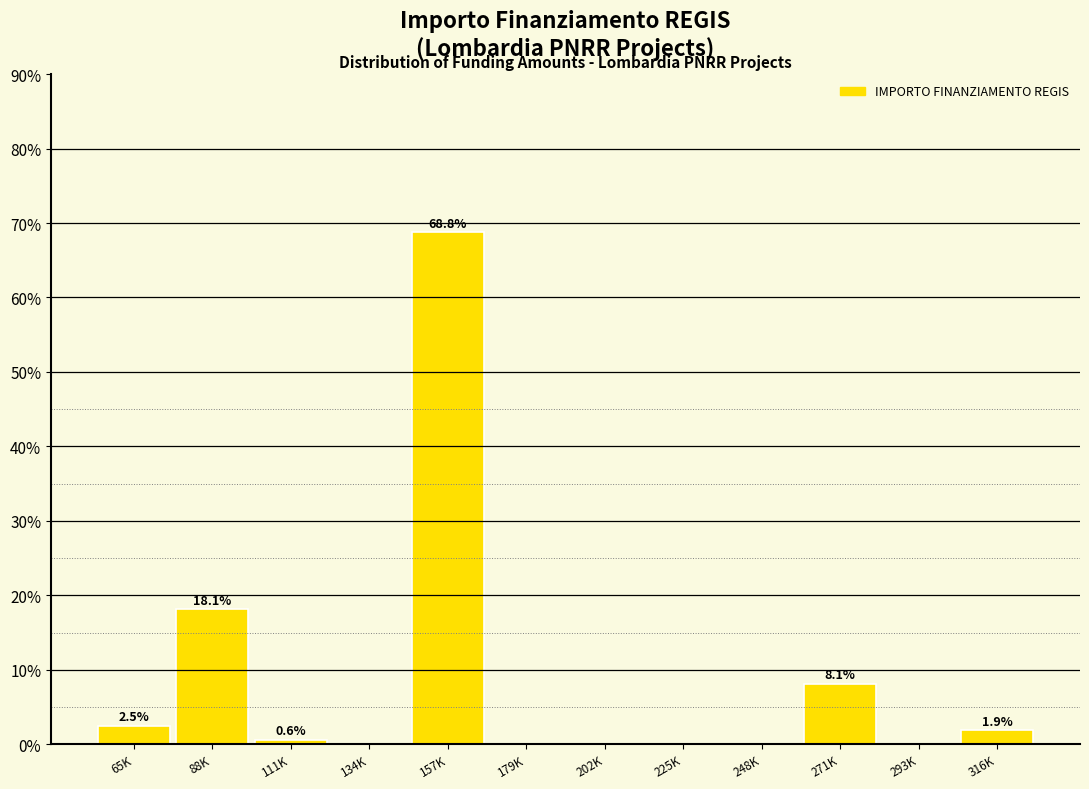

Reading left to right, list all the values displayed in this chart.

65K=2.5	88K=18.1	111K=0.6	134K=0.0	157K=68.8	179K=0.0	202K=0.0	225K=0.0	248K=0.0	271K=8.1	293K=0.0	316K=1.9